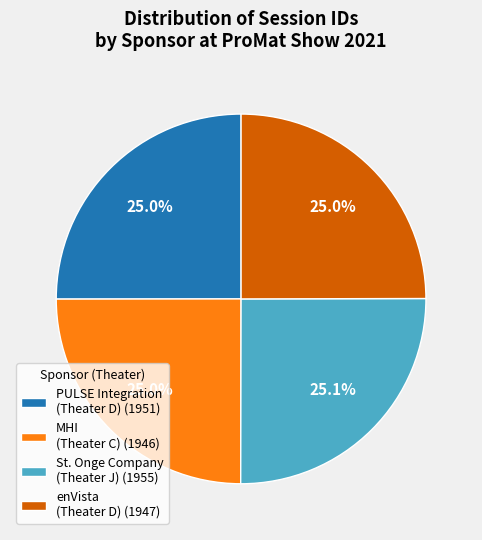

What is the total percentage of enVista (Theater D) (1947) and PULSE Integration (Theater D) (1951)?

50.0%